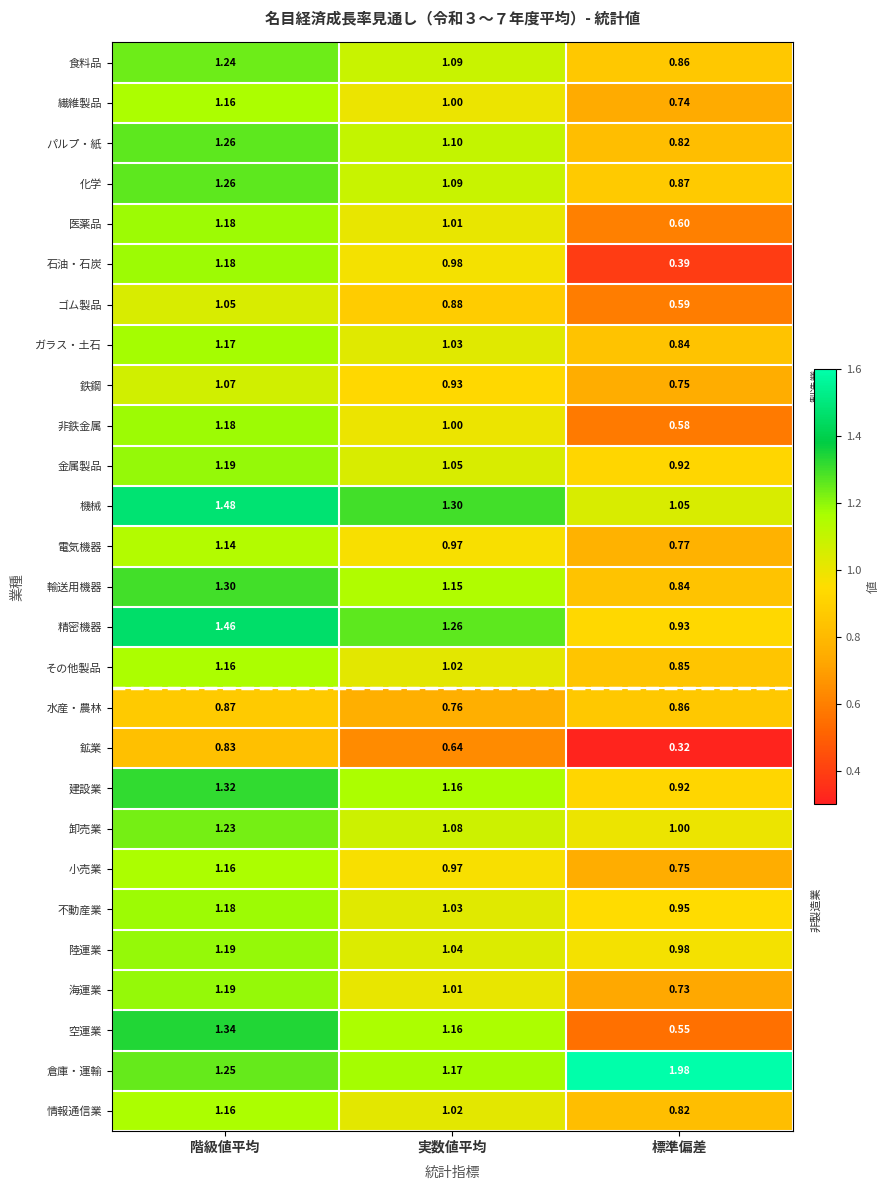

Which category has the lowest value in the 不動産業 series?

標準偏差